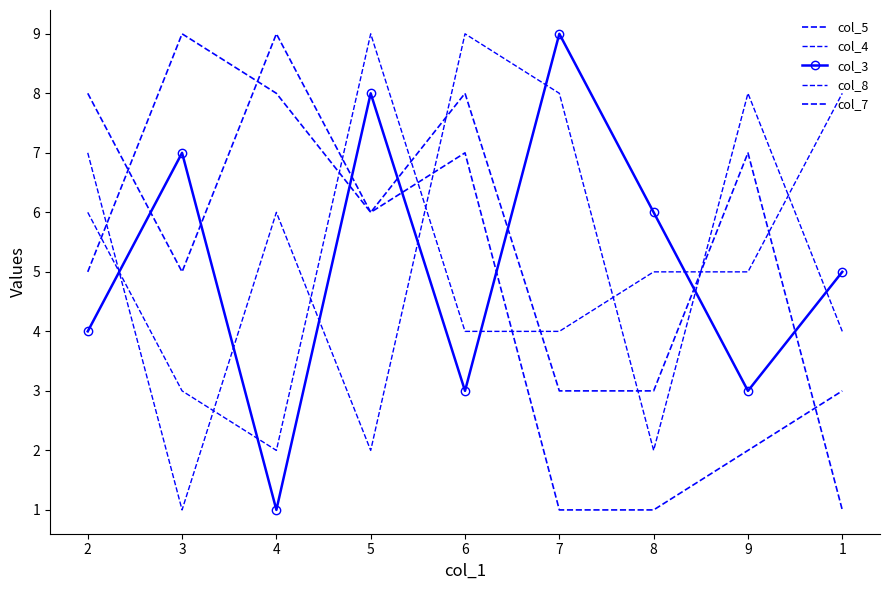

How many values in the col_4 series exceed 5?

3